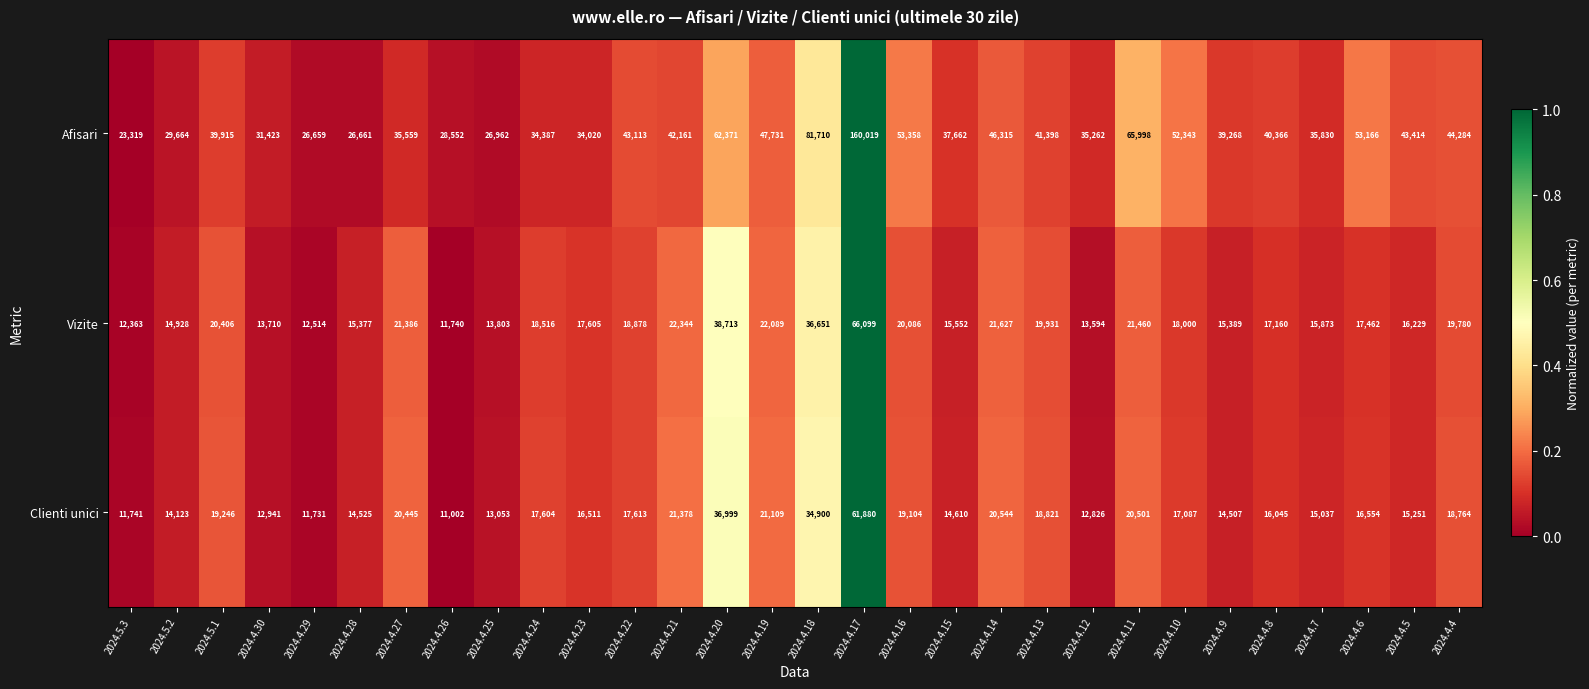

Which series has the largest total across all categories?

Afisari